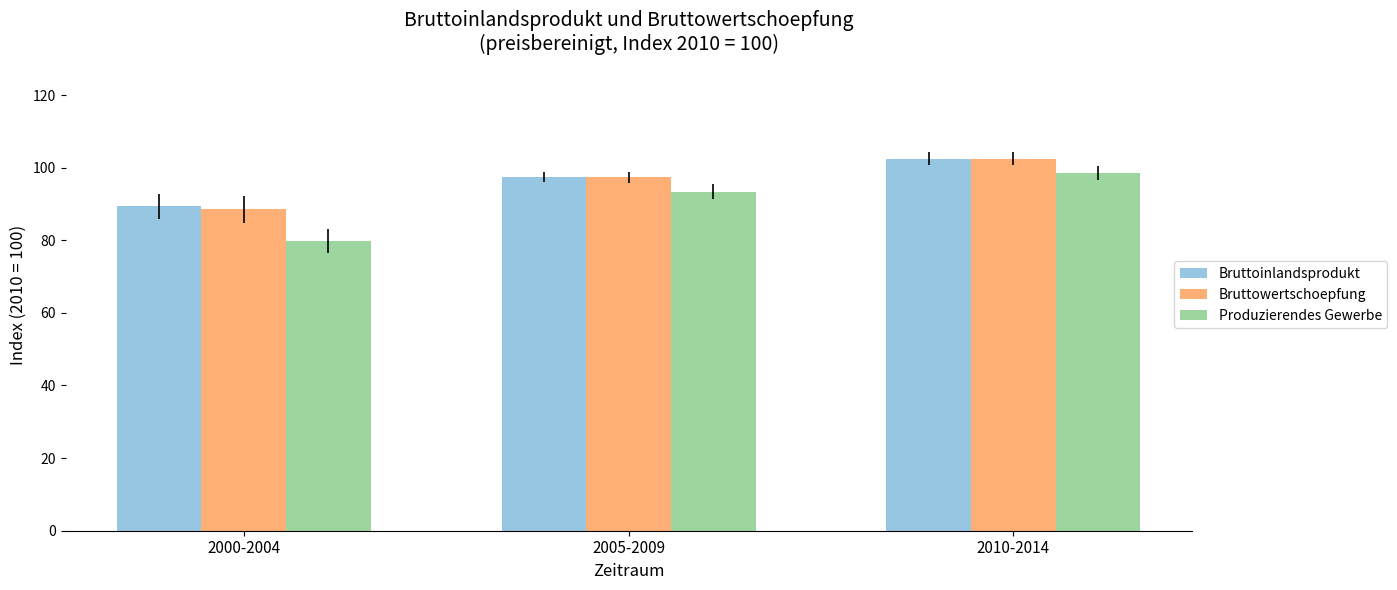

What are all the series names shown in the legend?

Bruttoinlandsprodukt, Bruttowertschoepfung, Produzierendes Gewerbe